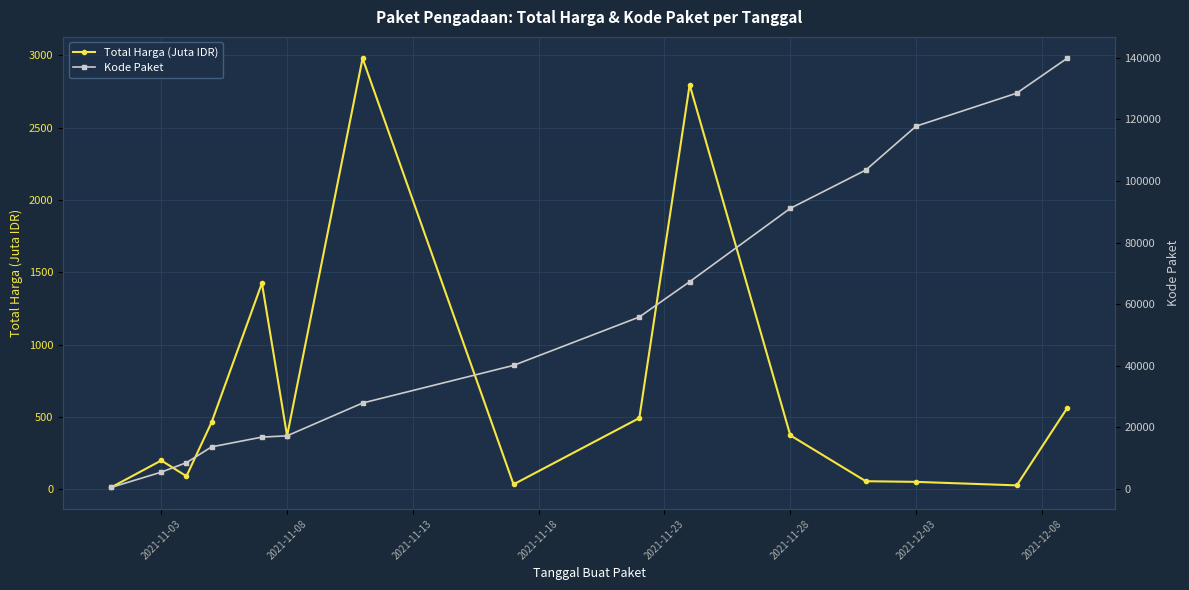

What is the minimum value shown in the chart?

12.8